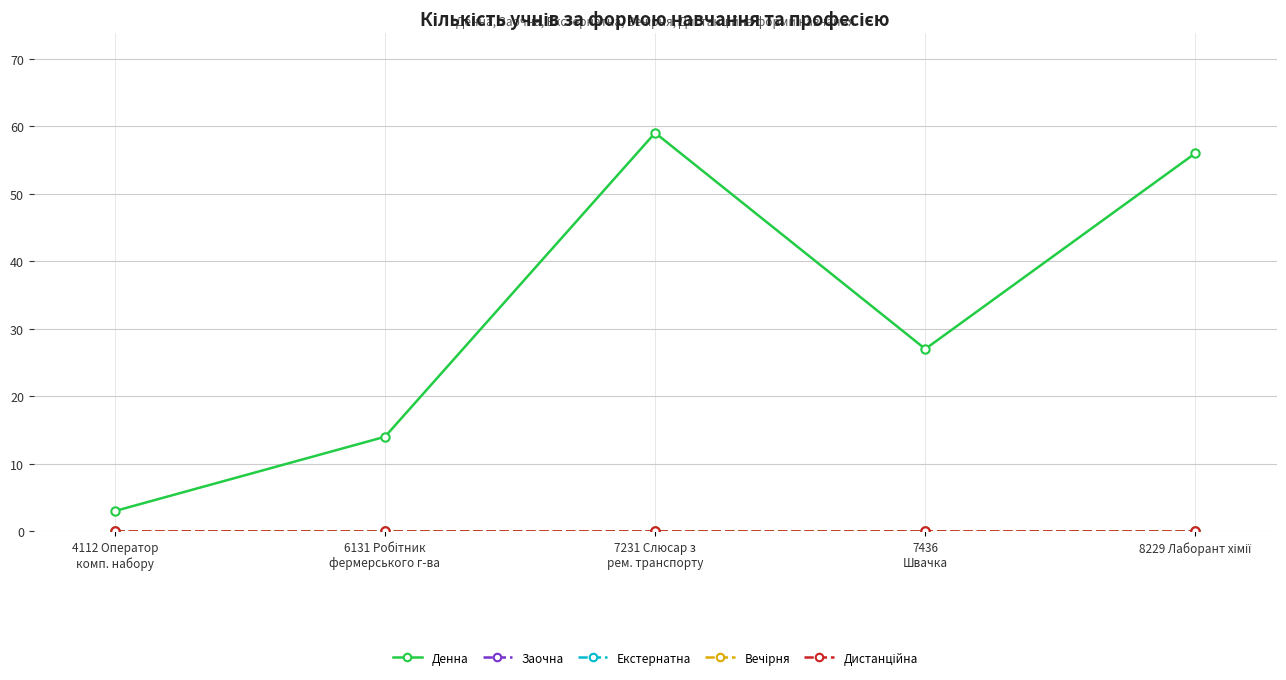

Which series has the largest range (max minus min)?

Денна